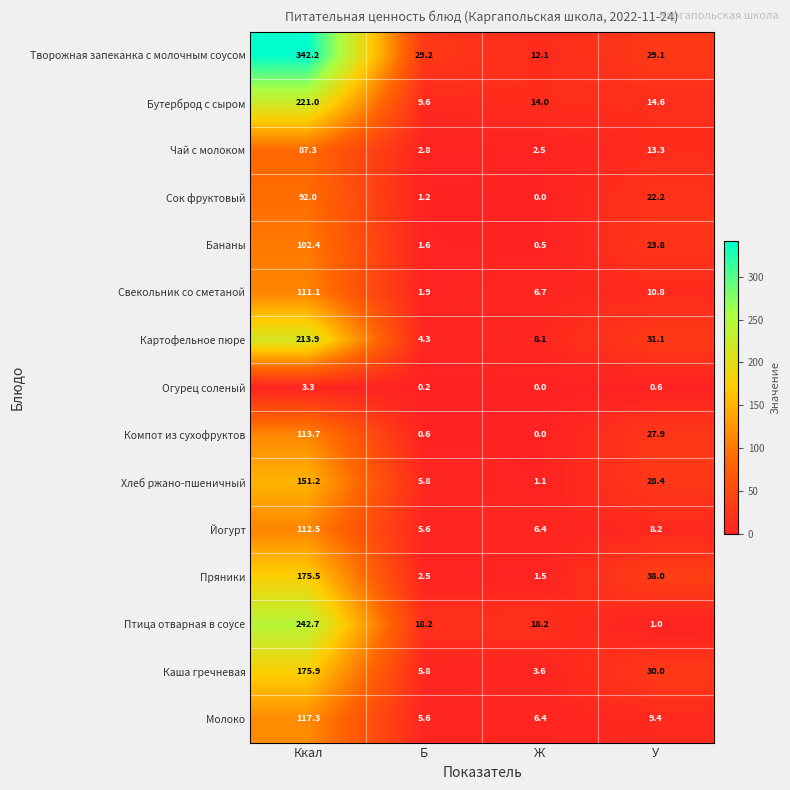

What is the difference between the maximum and second lowest values in the Огурец соленый series?

3.1